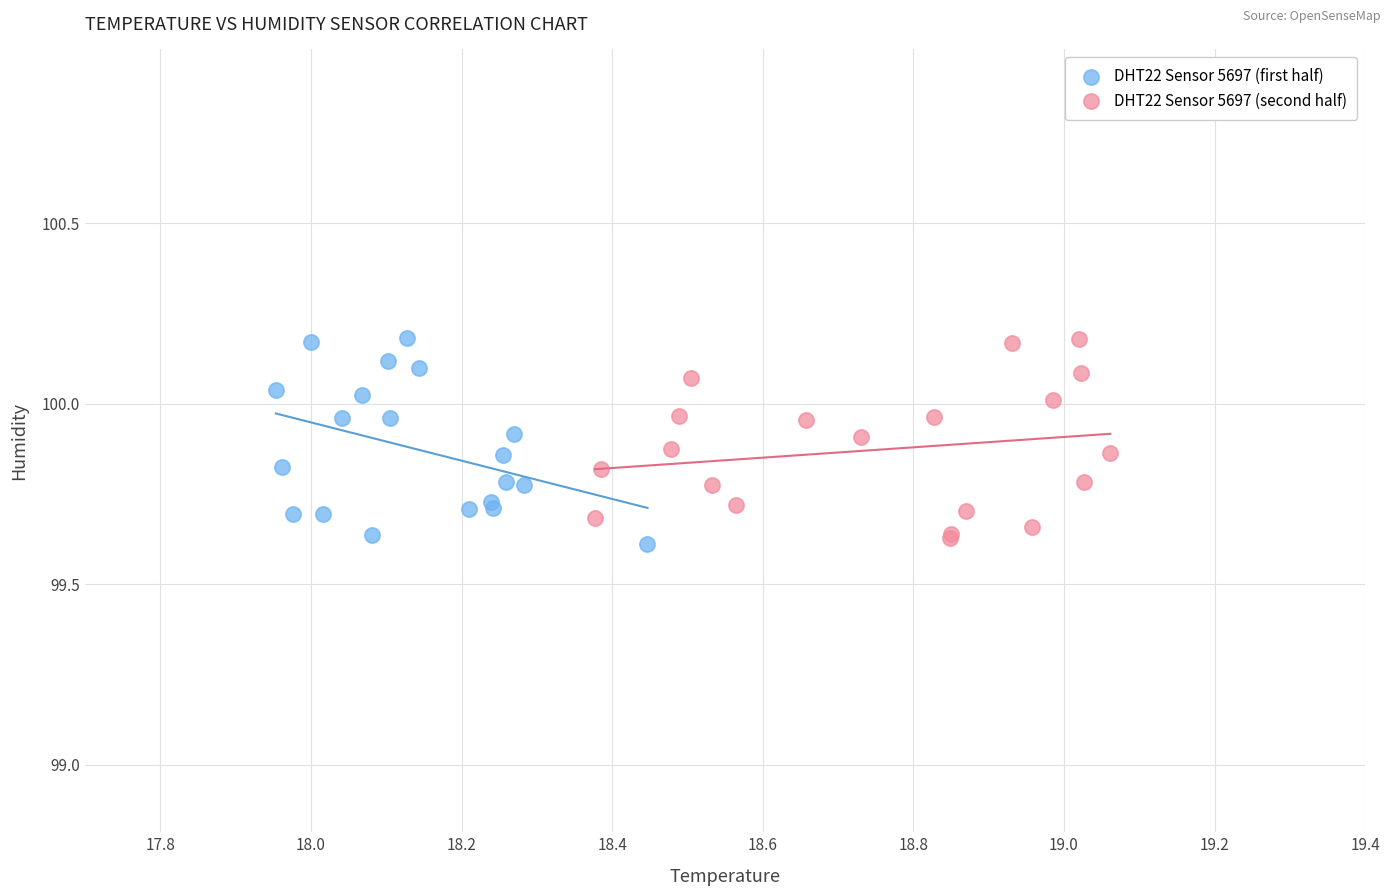

What are all the series names shown in the legend?

DHT22 Sensor 5697 (first half), DHT22 Sensor 5697 (second half)